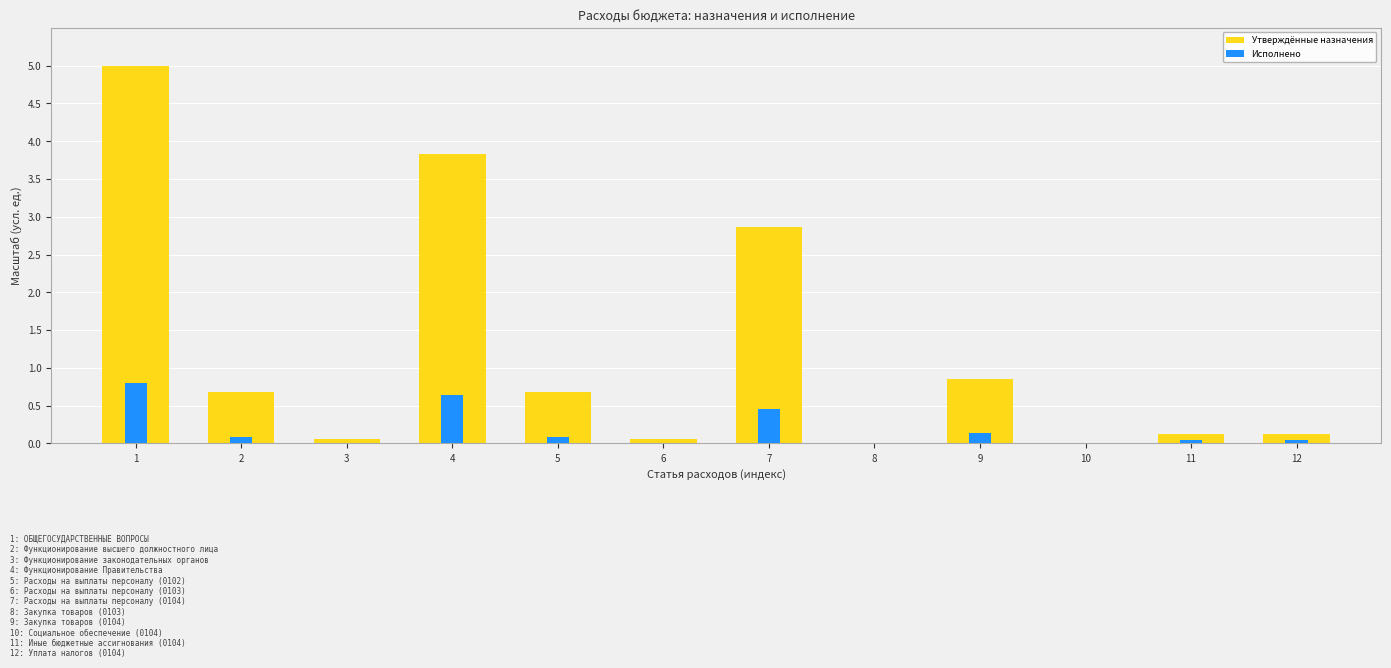

At 5, list the series in order from largest to smallest.

Утверждённые назначения, Исполнено